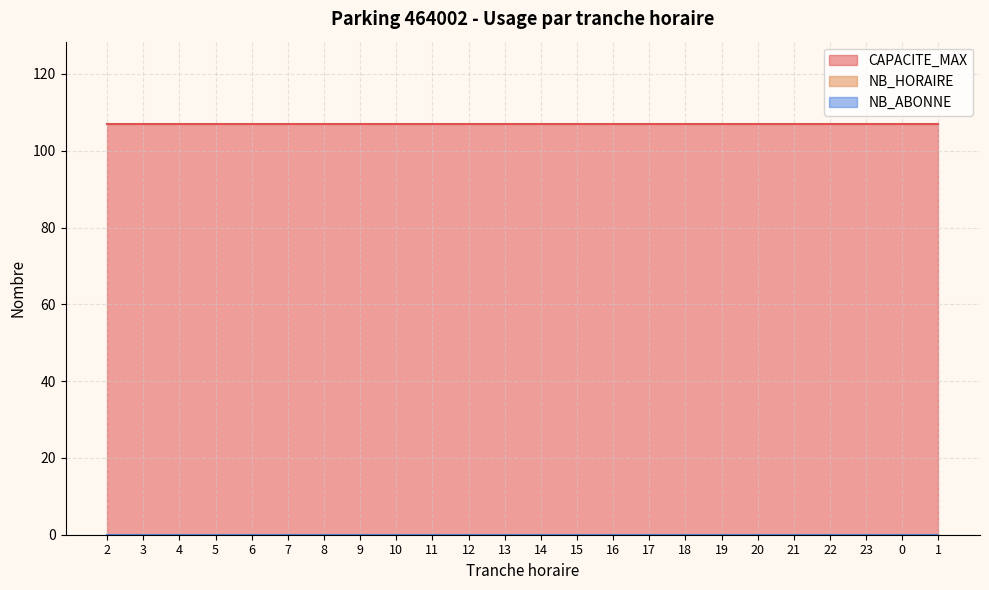

True or false: CAPACITE_MAX has a value of 165 at 11.

False